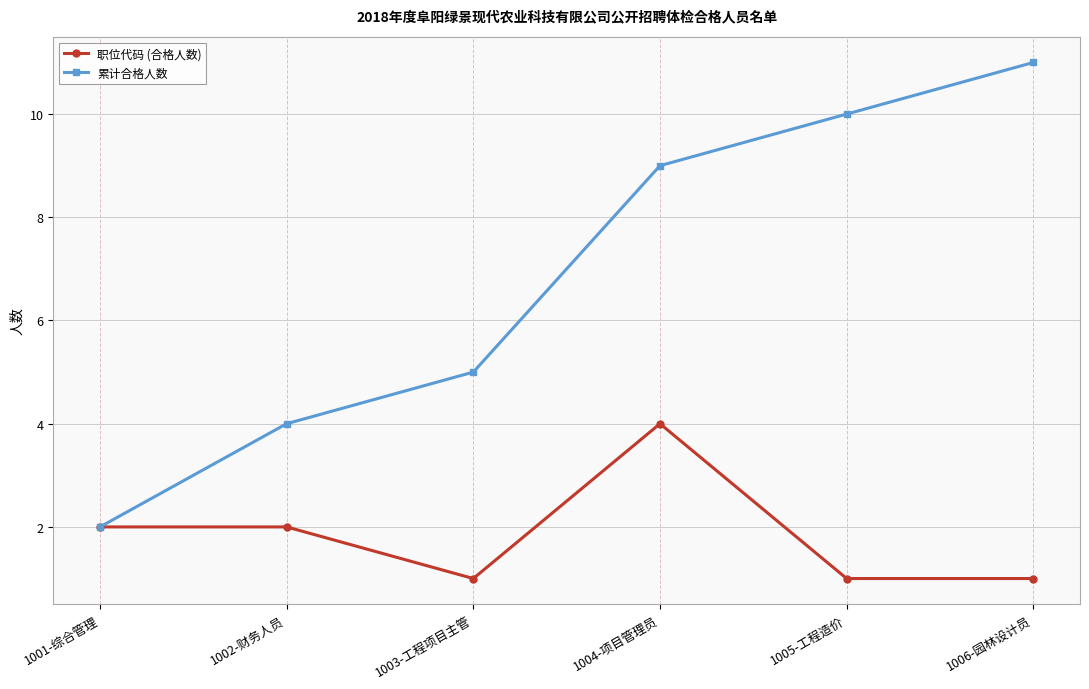

Rank the series by their average value, from highest to lowest.

累计合格人数, 职位代码 (合格人数)